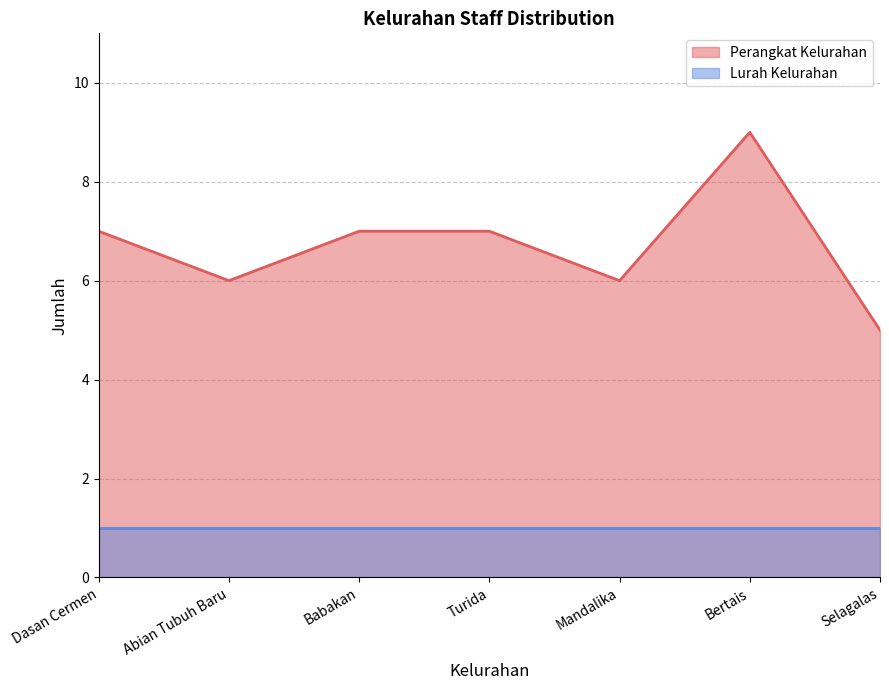

The Perangkat Kelurahan series shows 11 at Babakan. True or false?

False